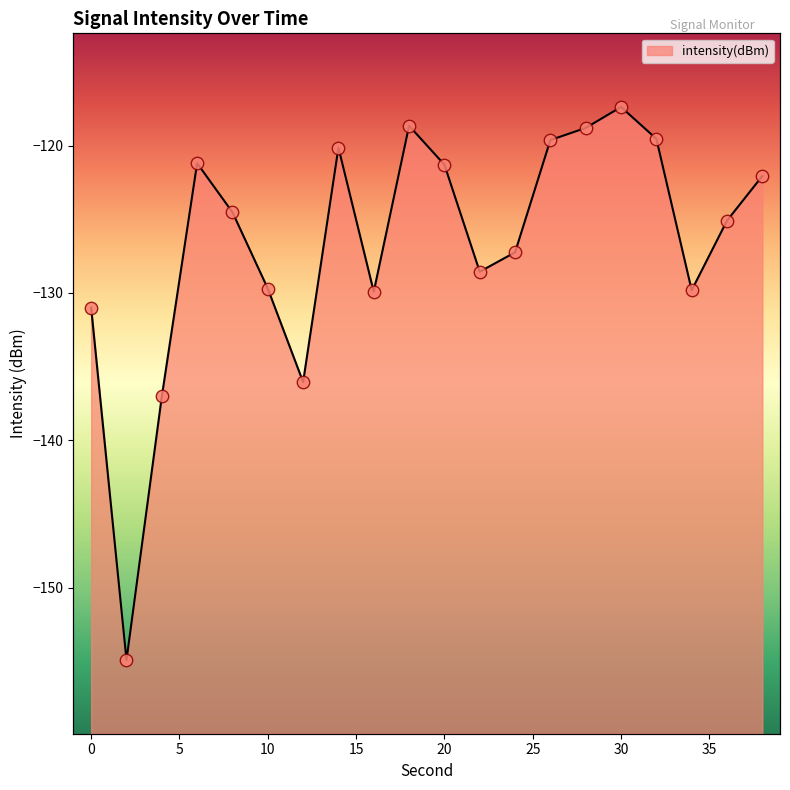

Which has a higher value, 6 or 12?

6